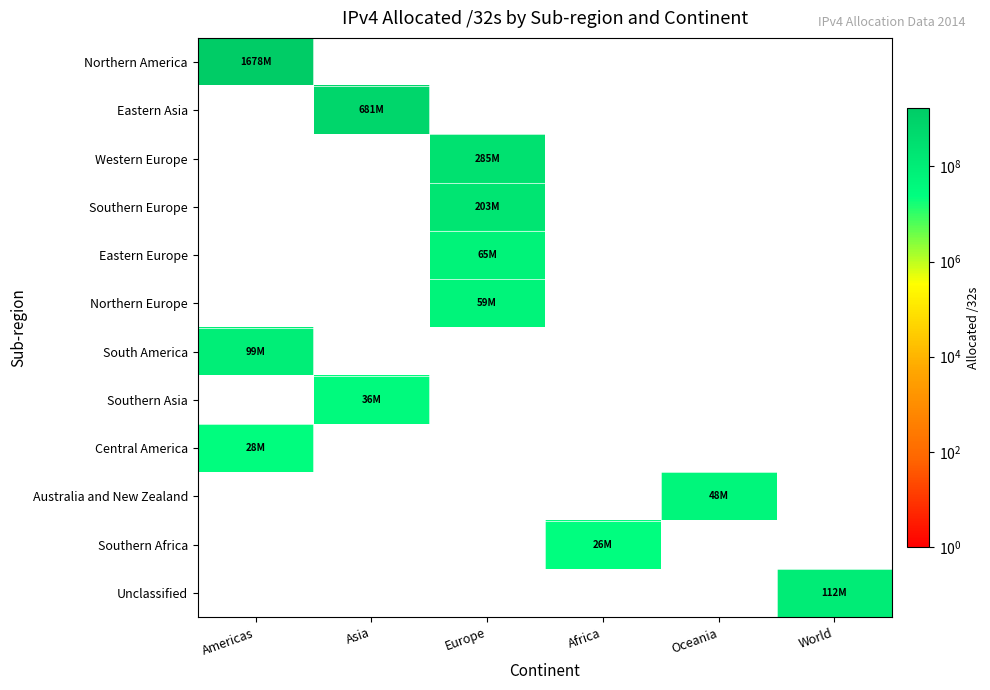

What is the smallest value displayed?

26417664.0